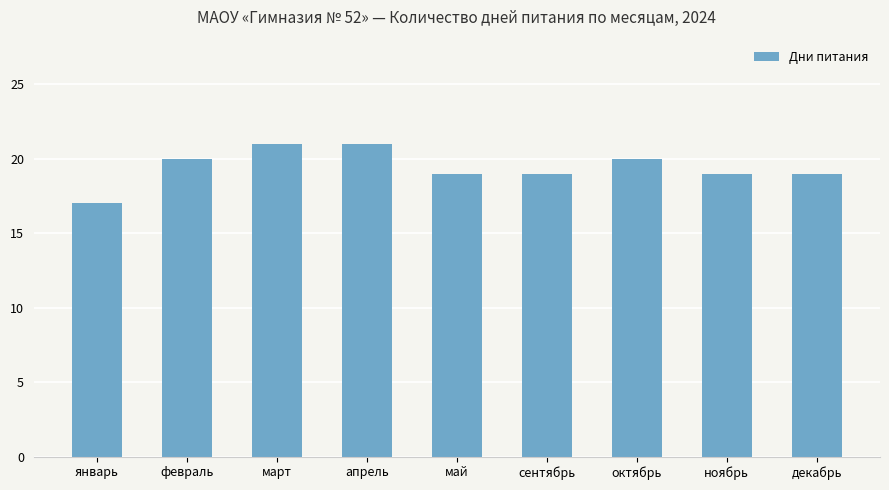

True or false: the data shows 21 at март.

True